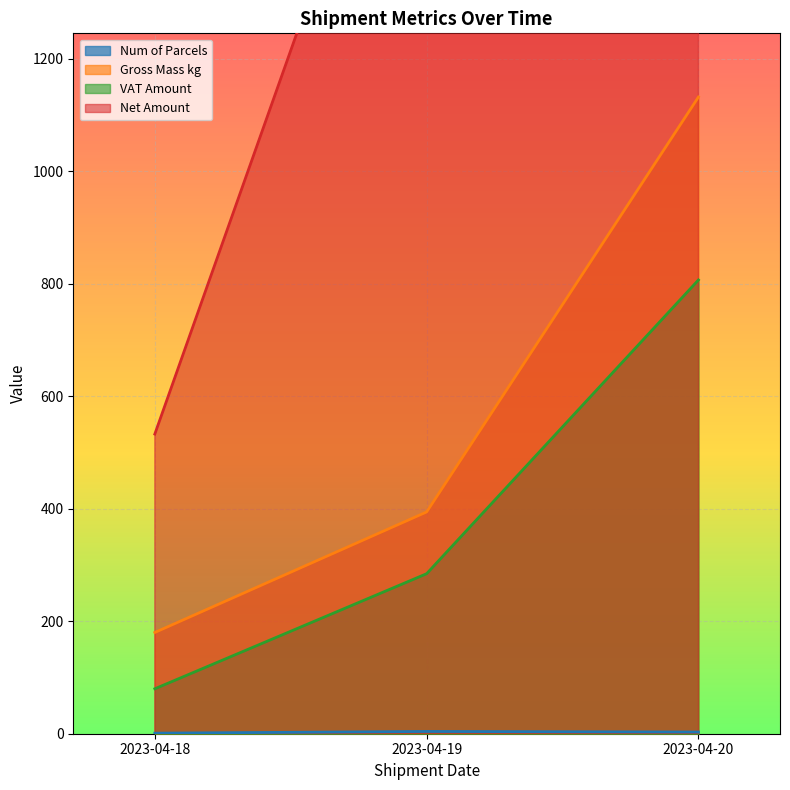

Is it true that Net Amount equals 311.1 at 2023-04-18?

False